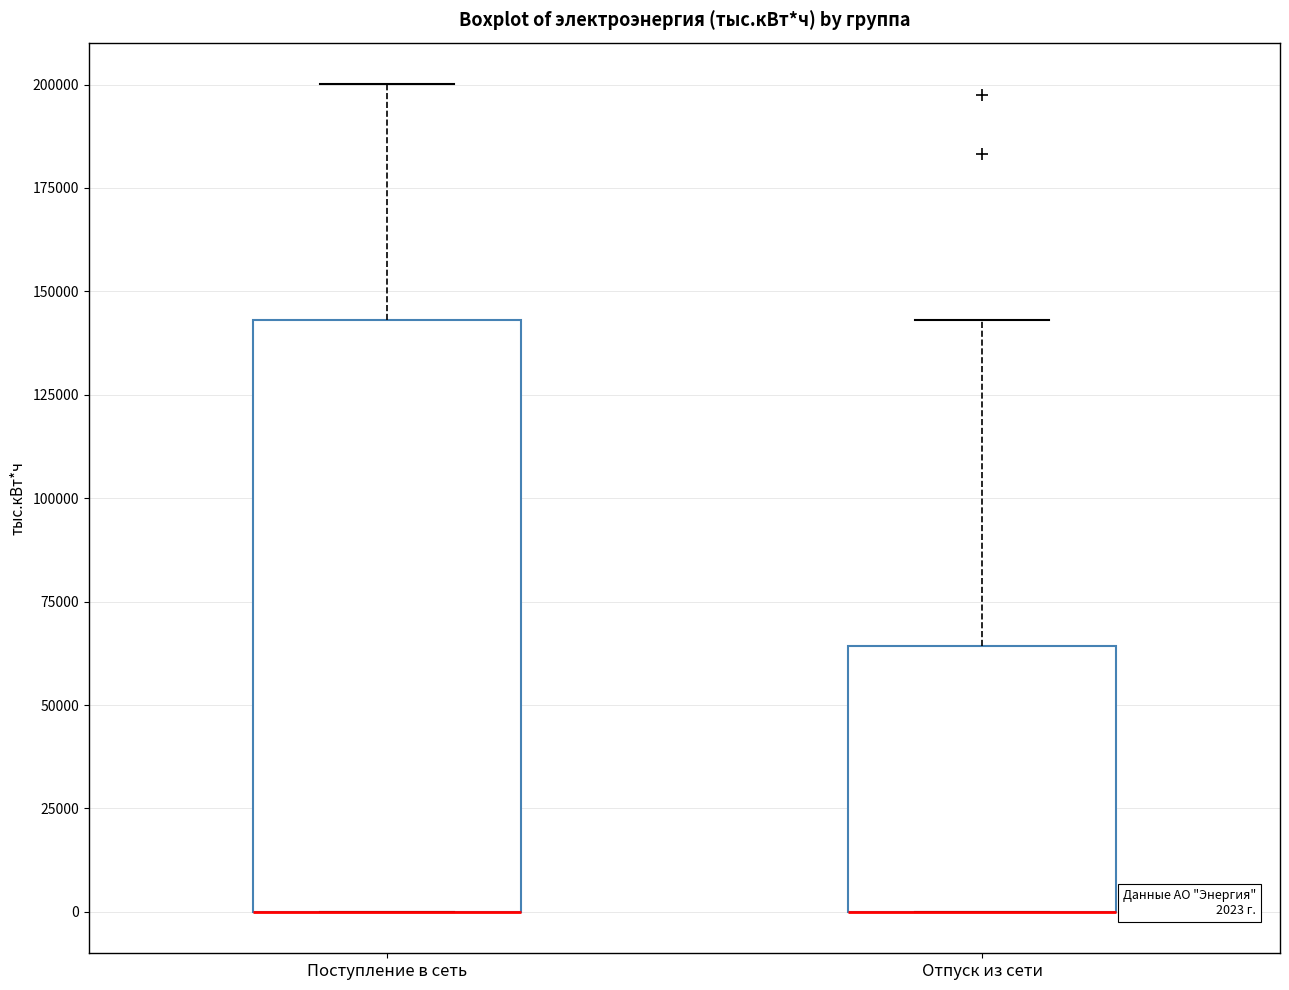

Comparing the boxes themselves (not the whiskers), which one is the tallest?

Поступление в сеть